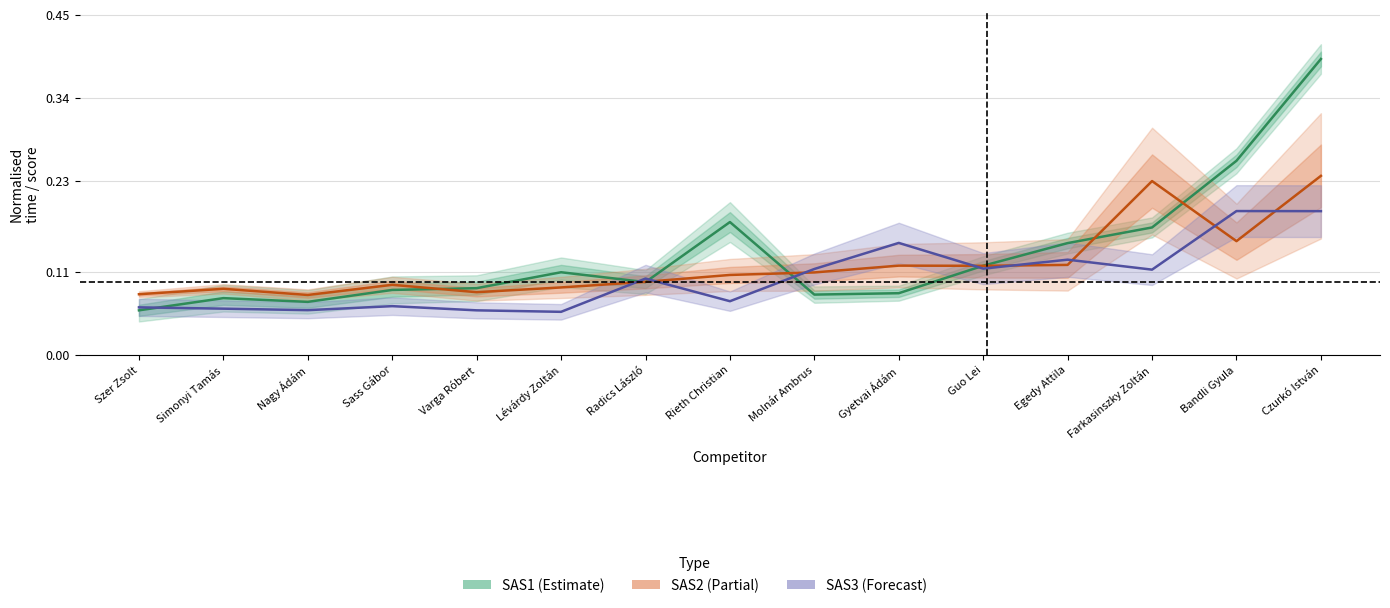

Which series changed the most between Radics László and Farkasinszky Zoltán?

SAS2